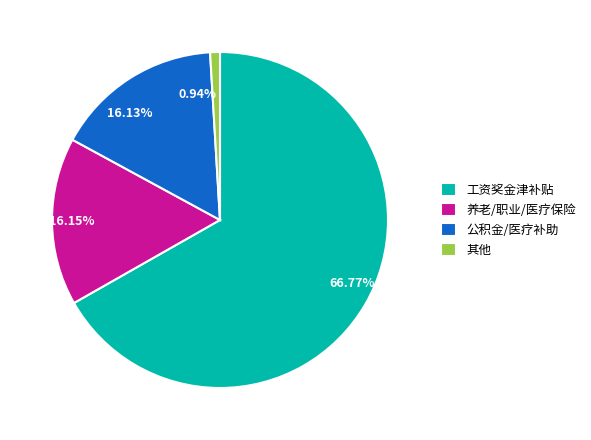

How many slices are in this pie chart?

4